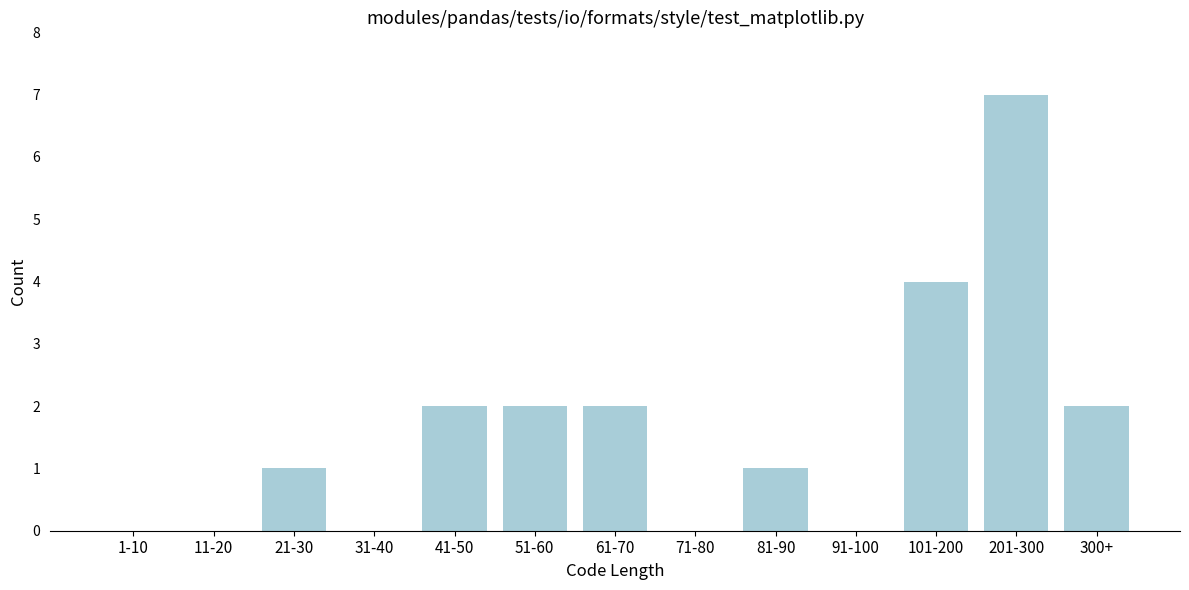

Reading left to right, transcribe all the data shown in this chart.

1-10=0	11-20=0	21-30=1	31-40=0	41-50=2	51-60=2	61-70=2	71-80=0	81-90=1	91-100=0	101-200=4	201-300=7	300+=2